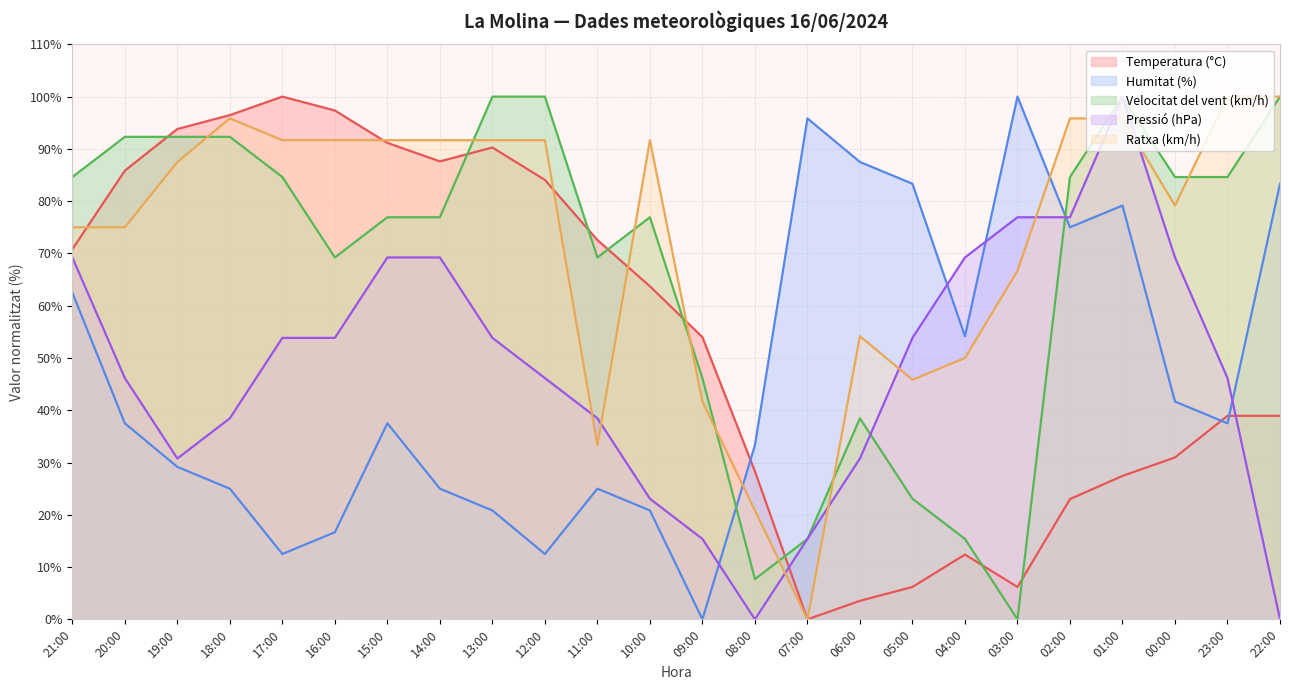

What position from the right is 02:00?

5